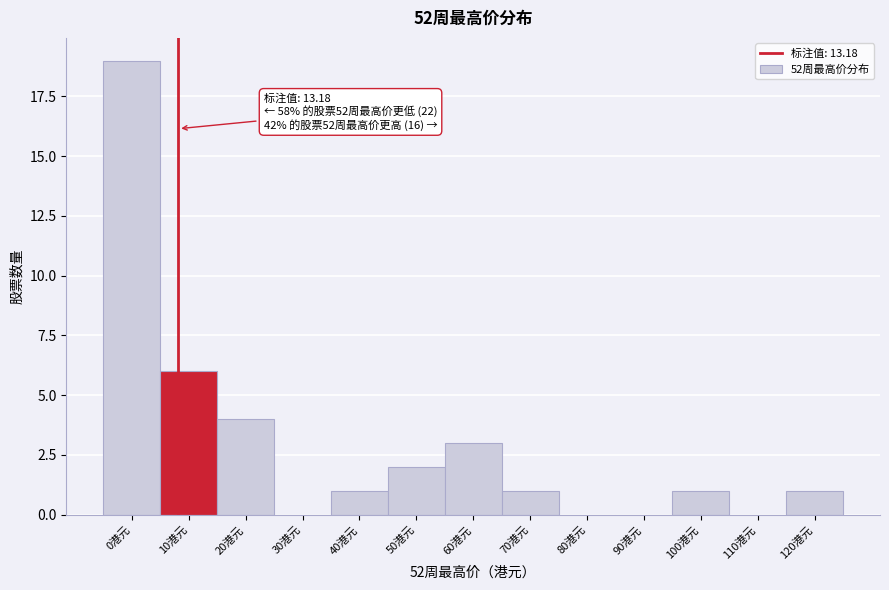

Reading right to left, list all the values displayed in this chart.

120港元=1	110港元=0	100港元=1	90港元=0	80港元=0	70港元=1	60港元=3	50港元=2	40港元=1	30港元=0	20港元=4	10港元=6	0港元=19